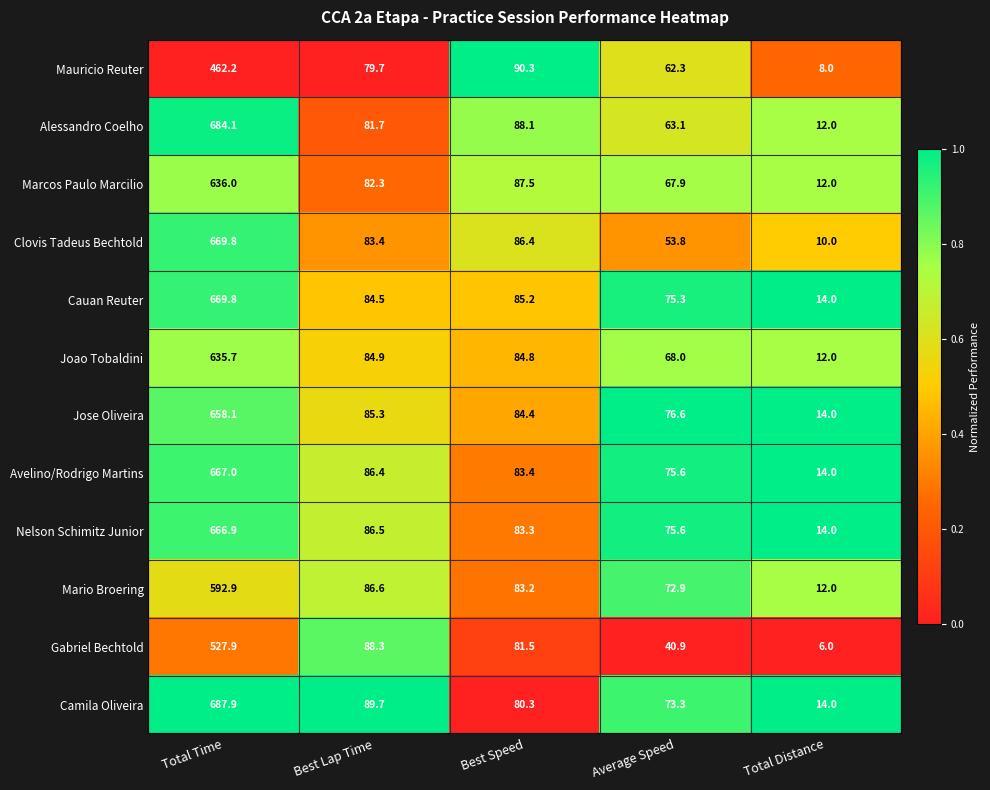

True or false: Clovis Tadeus Bechtold has a value of 10.0 at Total Distance.

True